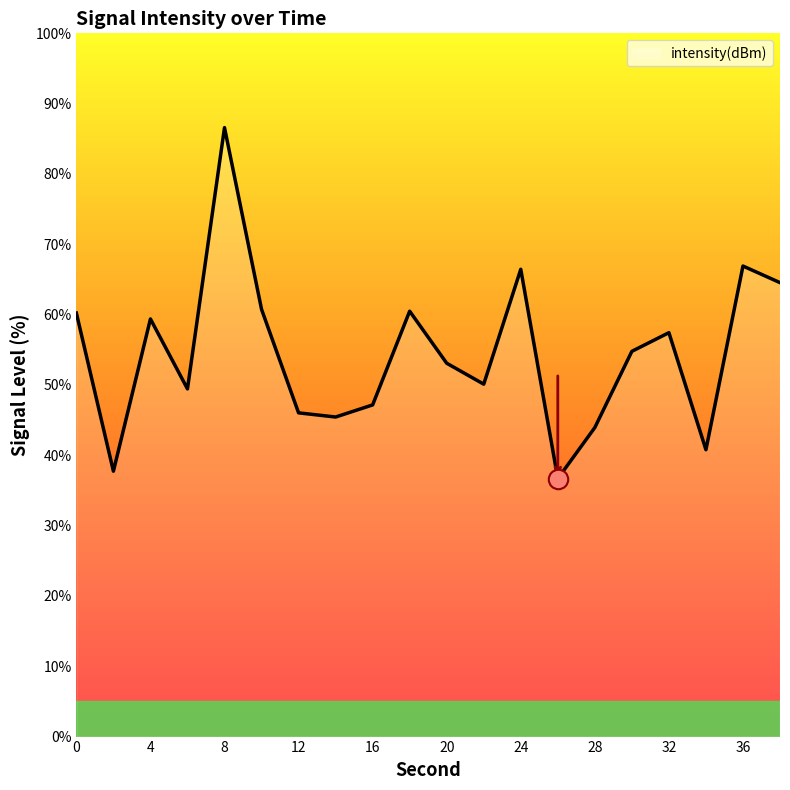

What is the difference between the maximum and minimum values?

49.9